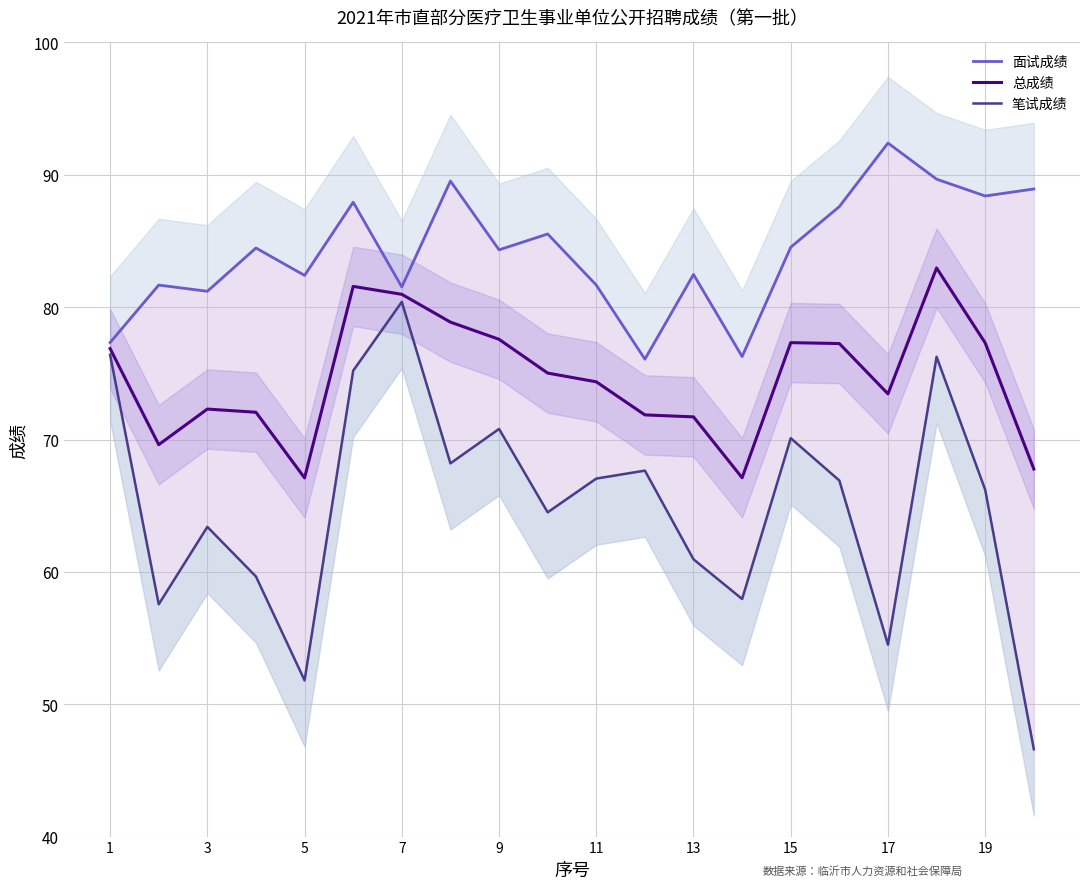

What is the highest value of the 总成绩 series?

83.0